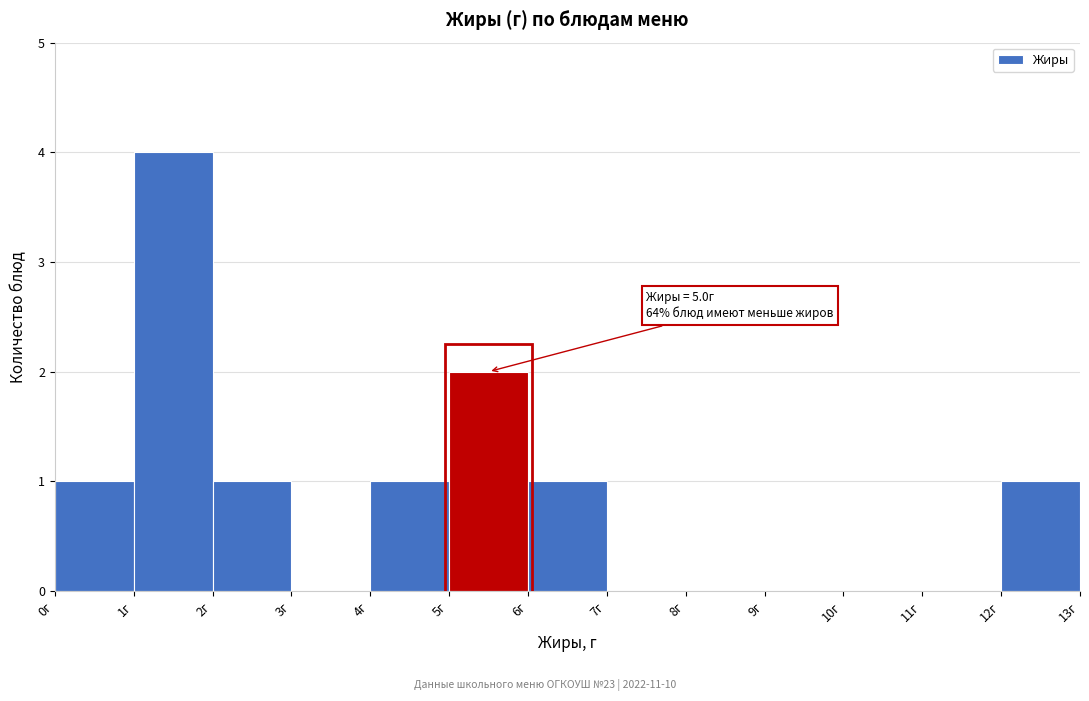

Which range on the x-axis has the tallest bar?

1 to 2